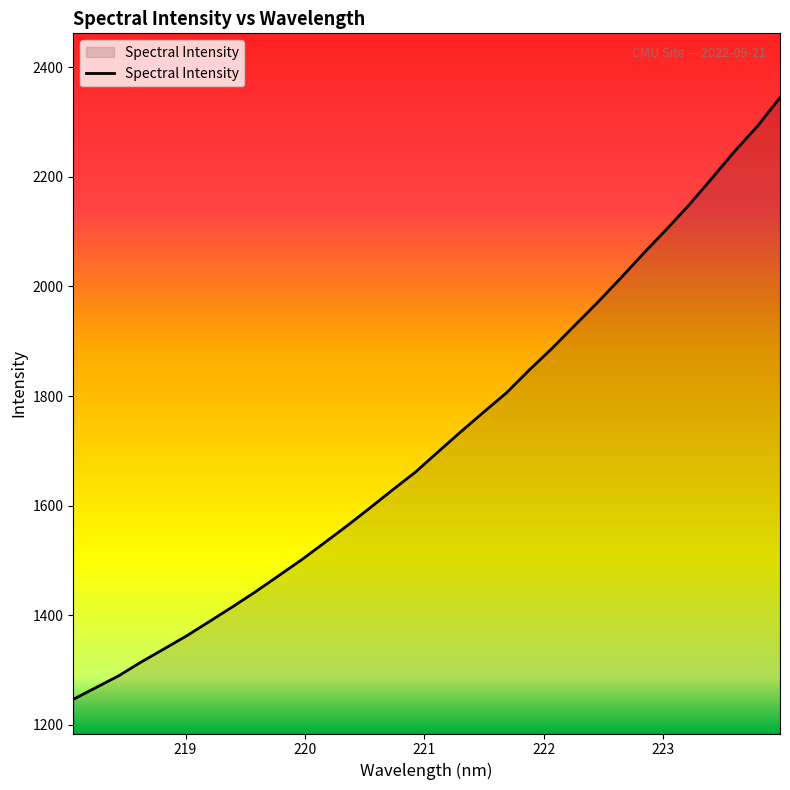

What is the smallest value displayed?

1246.8